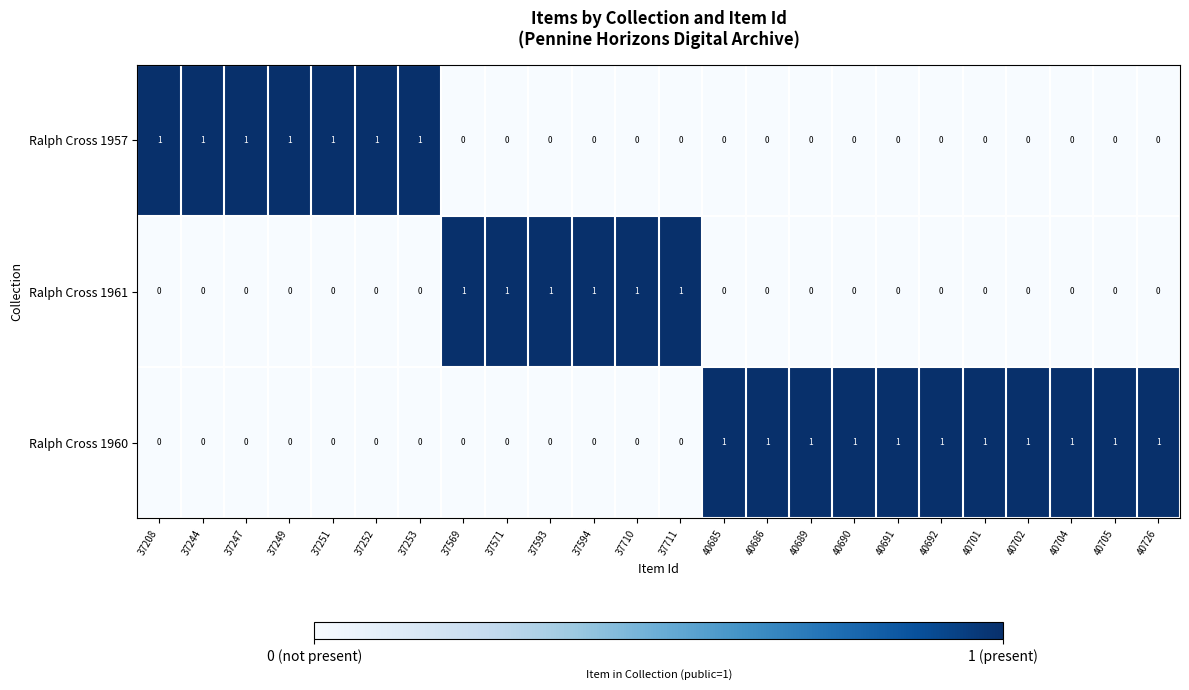

How many Ralph Cross 1957 values are between 0 and 1?

24